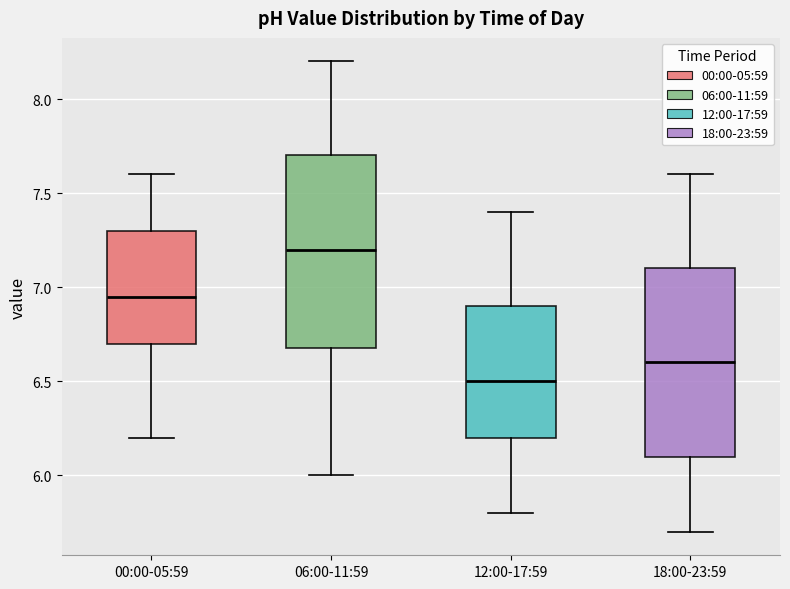

Reading left to right, read every box against the y-axis: the position of its median line, the range the box covers, and the ends of its whiskers. The values are not printed on the chart, so give them approximately, as read against the axis.

00:00-05:59: median 6.95, box 6.70 to 7.30, whiskers 6.20 to 7.60
06:00-11:59: median 7.20, box 6.70 to 7.70, whiskers 6.00 to 8.20
12:00-17:59: median 6.50, box 6.20 to 6.90, whiskers 5.80 to 7.40
18:00-23:59: median 6.60, box 6.10 to 7.10, whiskers 5.70 to 7.60